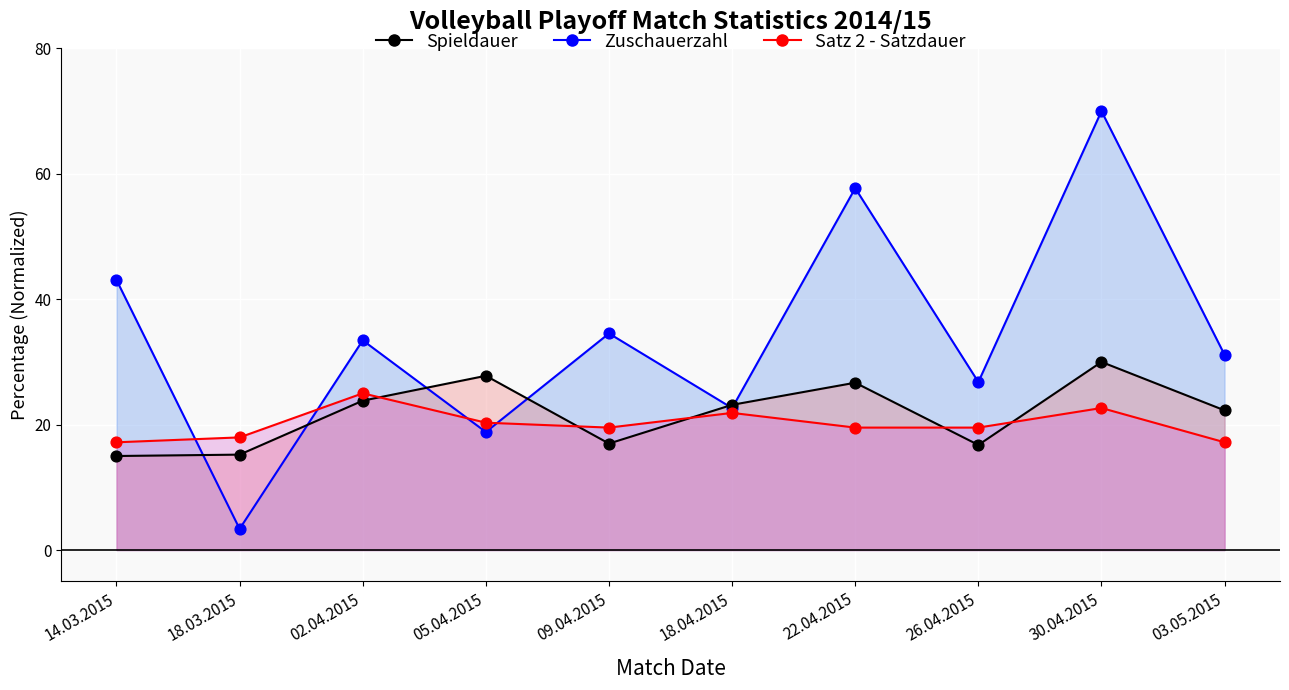

Which series contains the lowest Y value?

Zuschauerzahl